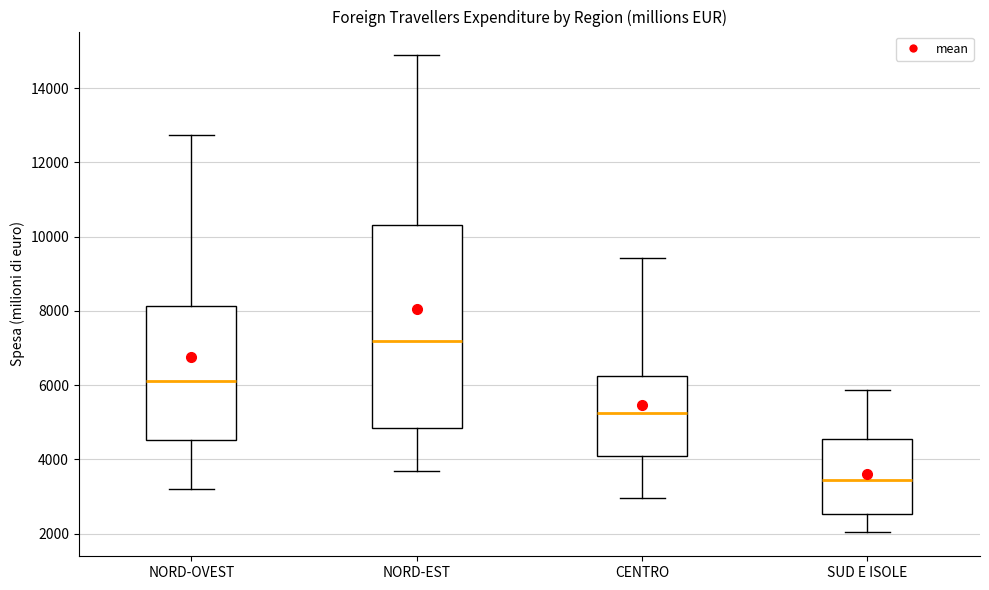

Reading left to right, read every box against the y-axis: the position of its median line, the range the box covers, and the ends of its whiskers. The values are not printed on the chart, so give them approximately, as read against the axis.

NORD-OVEST: median 6200, box 4600 to 8200, whiskers 3200 to 12800
NORD-EST: median 7200, box 4800 to 10400, whiskers 3600 to 14800
CENTRO: median 5200, box 4200 to 6200, whiskers 3000 to 9400
SUD E ISOLE: median 3400, box 2600 to 4600, whiskers 2000 to 5800